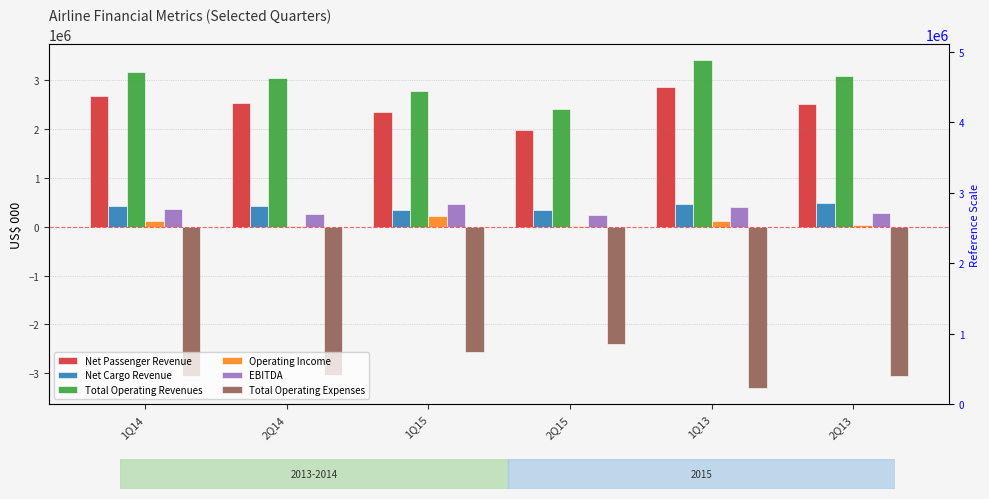

Which has a higher value, 2Q13 or 2Q14?

2Q14